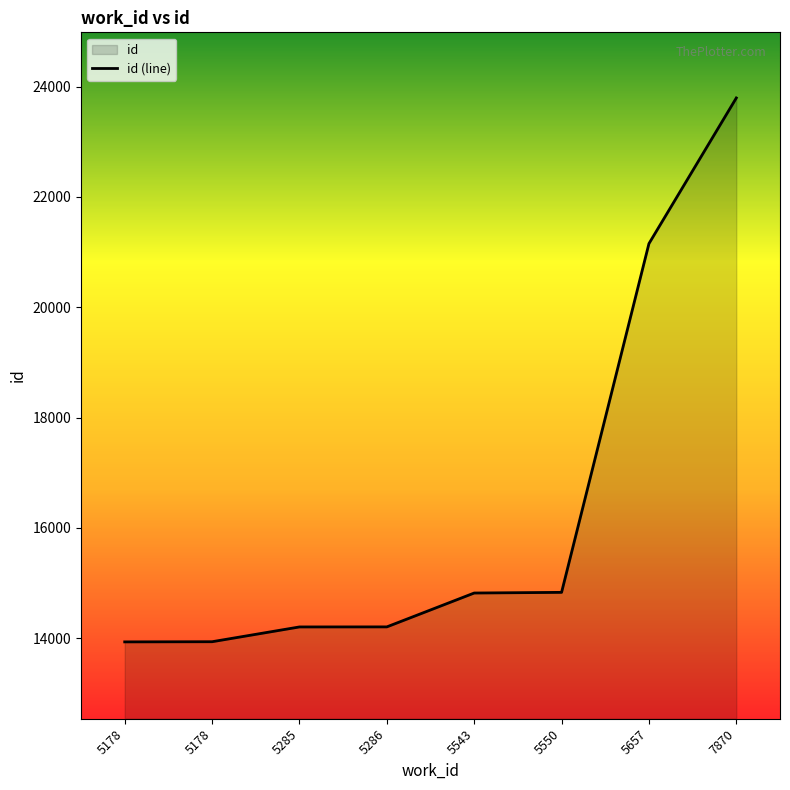

Reading right to left, extract all data points from this chart.

7870=23794	5657=21153	5550=14830	5543=14818	5286=14204	5285=14203	5178=13935	5178=13932